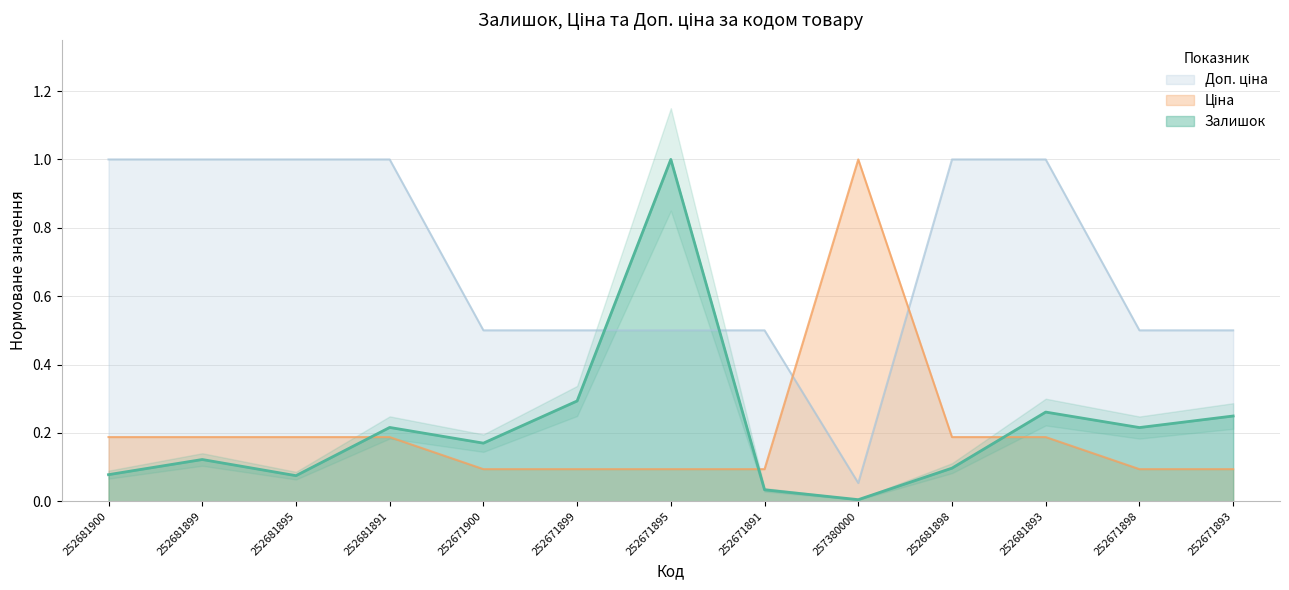

True or false: Ціна has a value of 0.0 at 252681893.

False